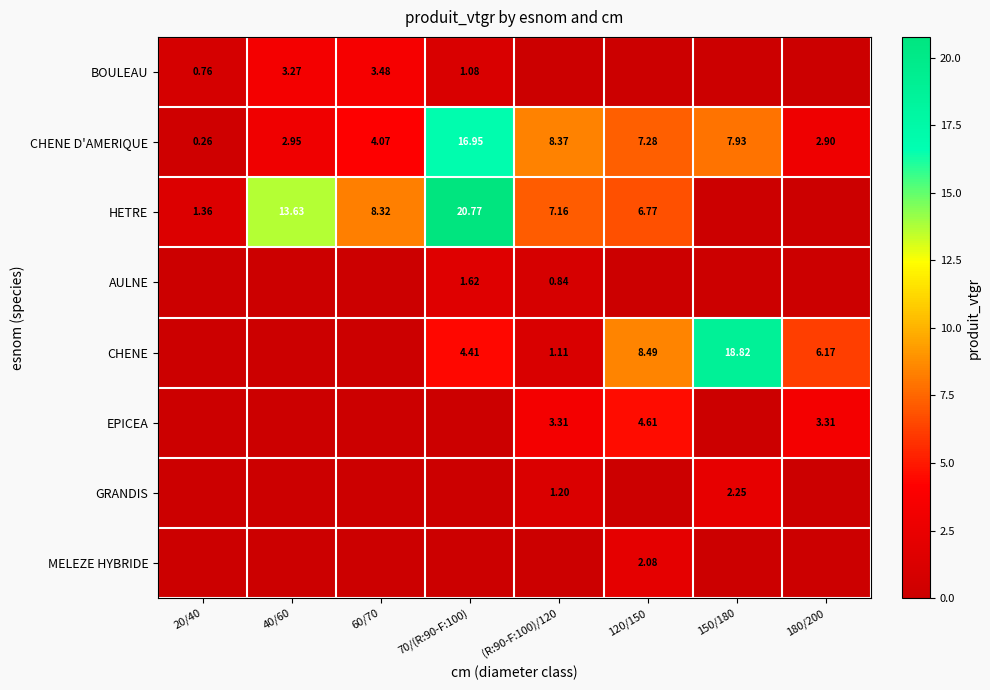

Rank the series by their maximum value, from highest to lowest.

HETRE, CHENE, CHENE D'AMERIQUE, EPICEA, BOULEAU, GRANDIS, MELEZE HYBRIDE, AULNE